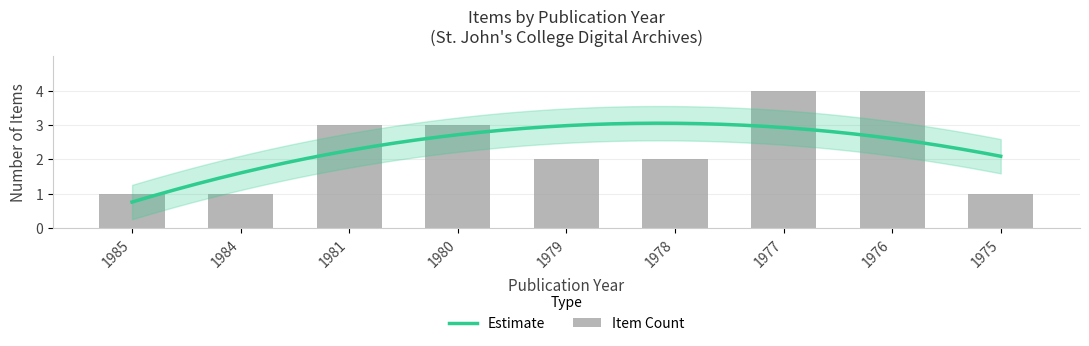

What is the difference between the maximum and minimum values?

2